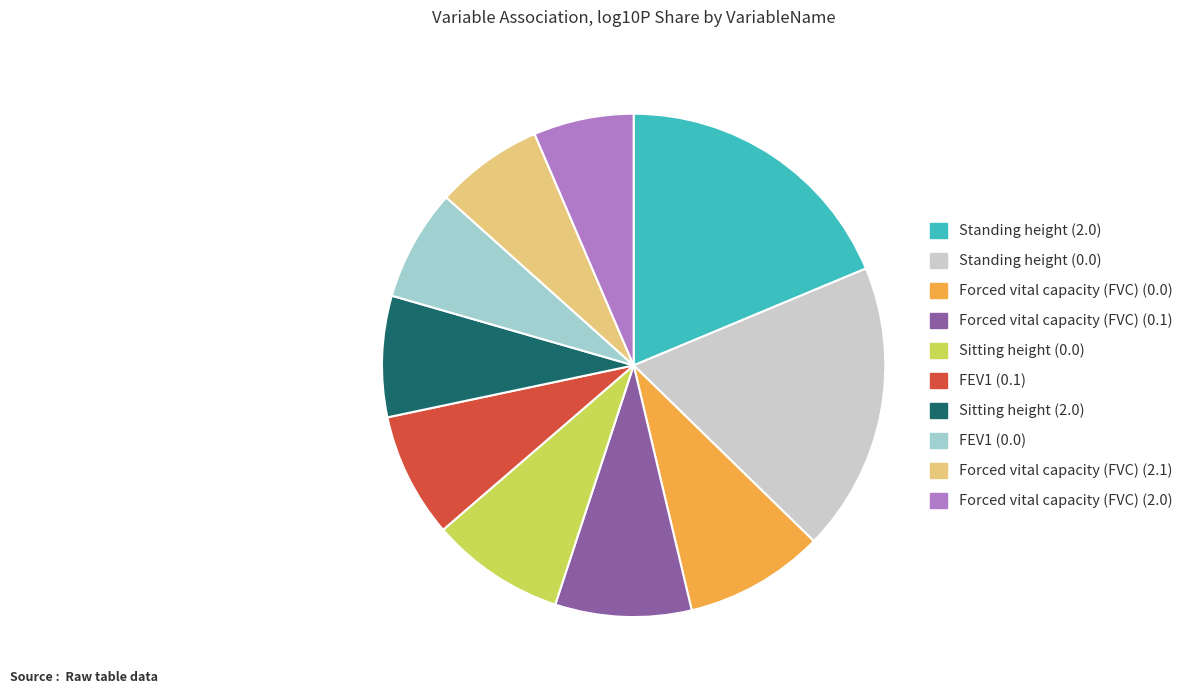

True or false: Forced vital capacity (FVC) (0.1) accounts for 9% of the total.

True